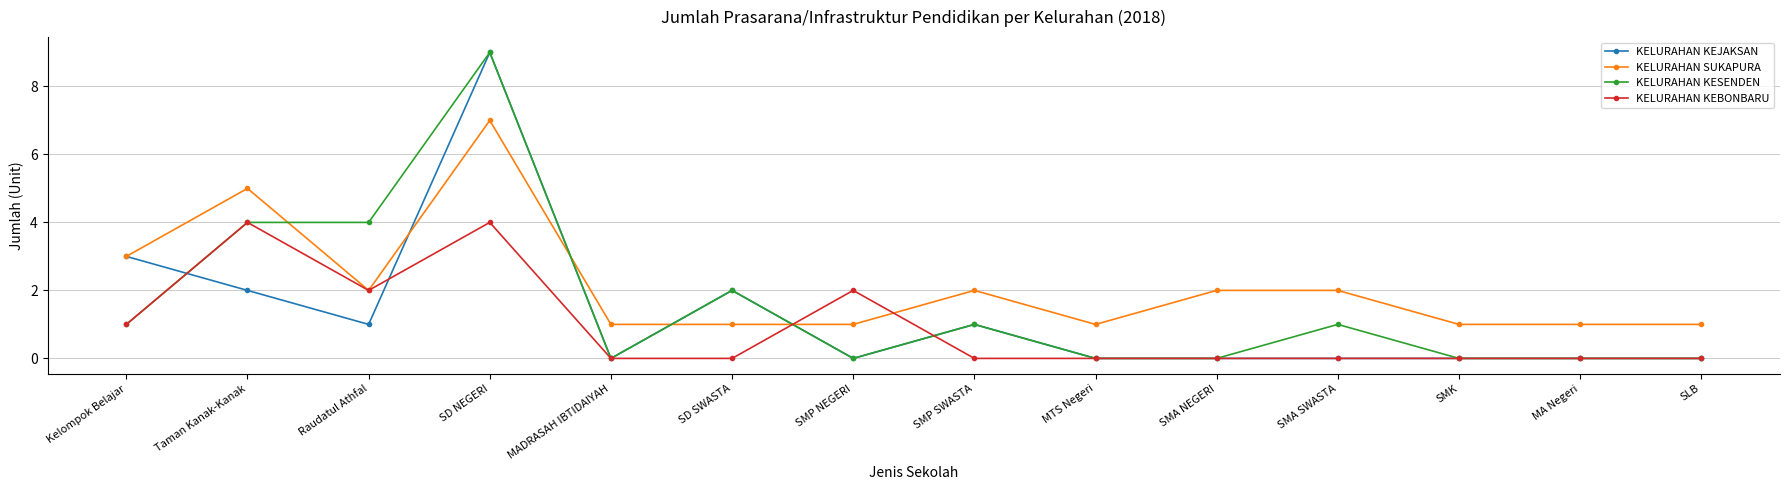

True or false: KELURAHAN KEBONBARU has a value of 6 at Taman Kanak-Kanak.

False